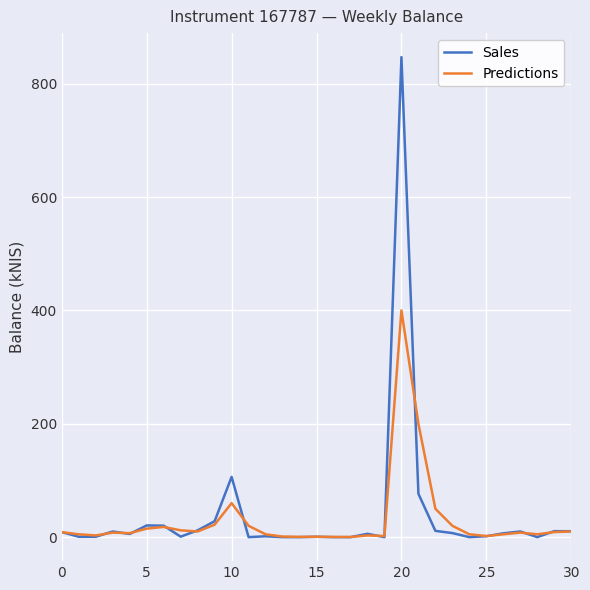

What is the highest value of the Sales series?

847.0